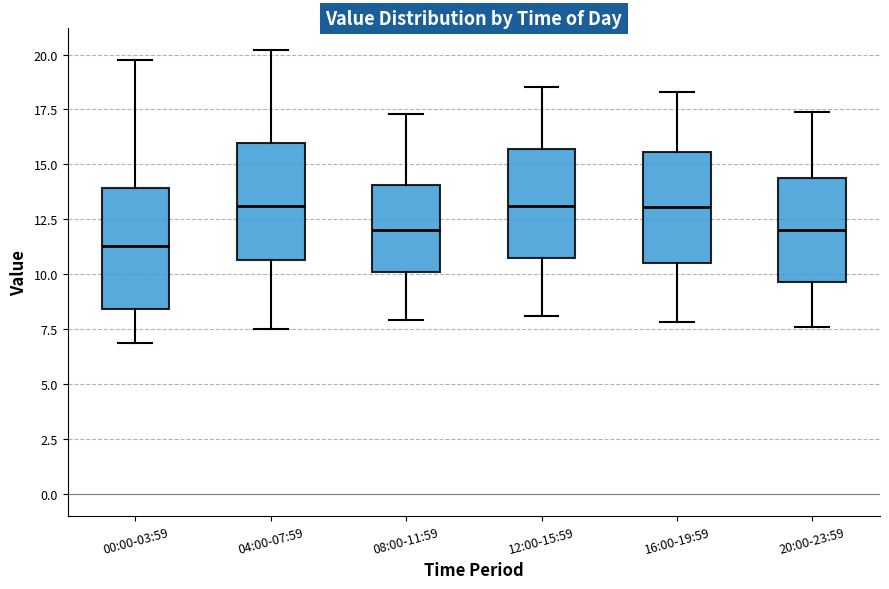

Which box's median line is the lowest?

00:00-03:59